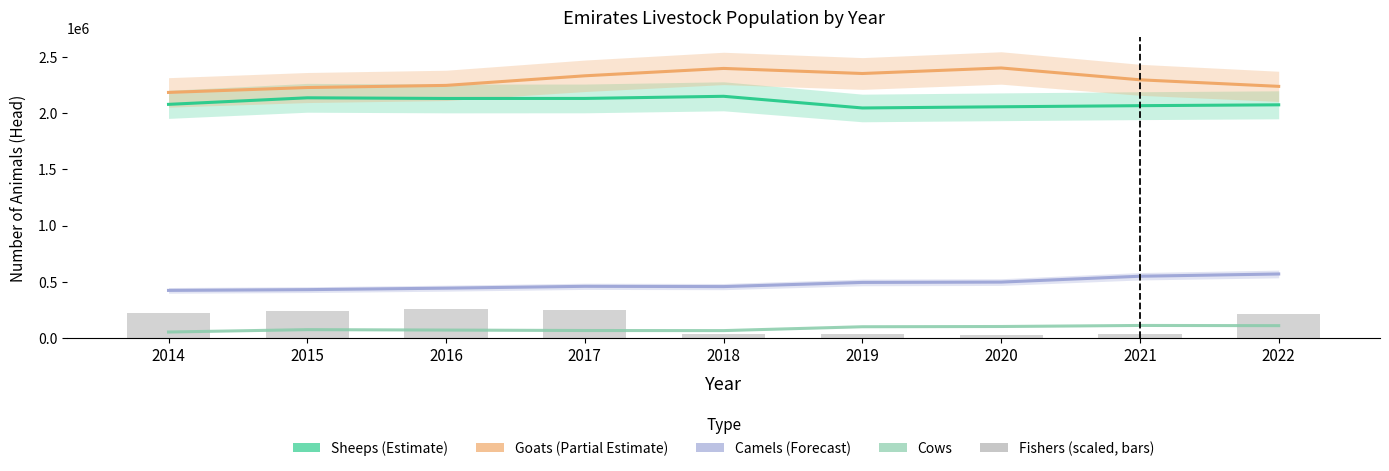

Read the Emirates_Fishers (scaled) value at 2018.

40362.7